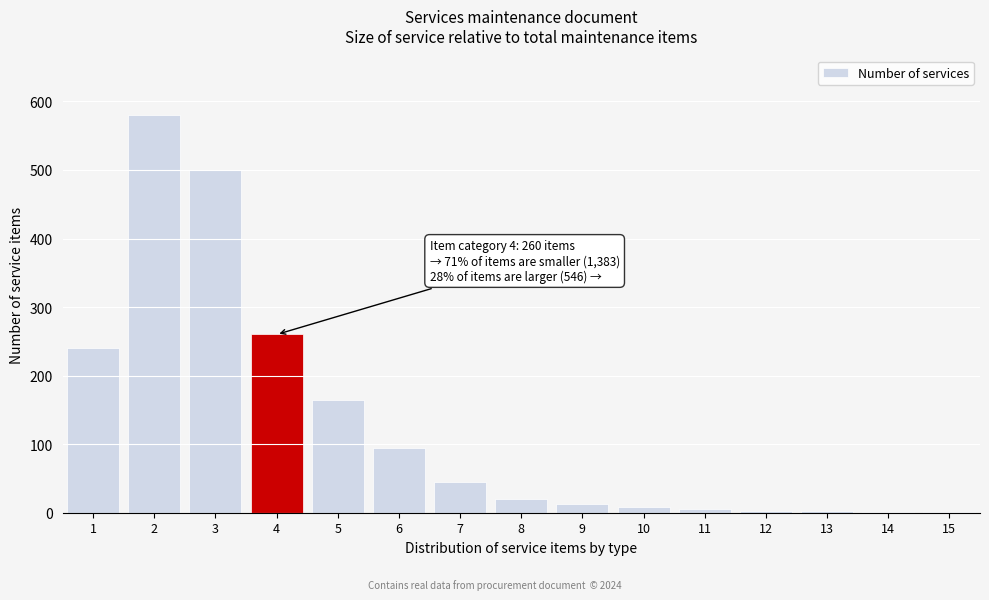

What is the maximum value shown in the chart?

580